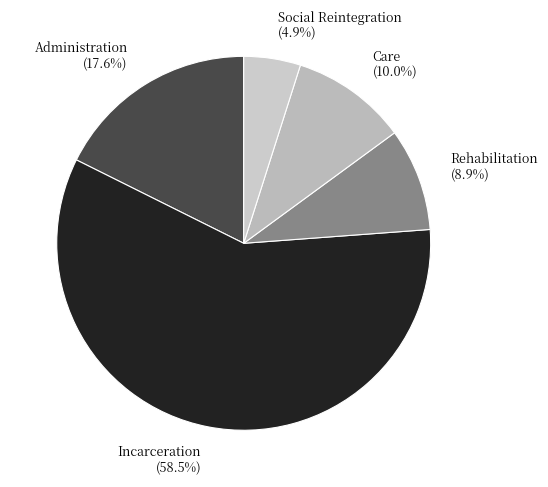

Rank the categories by value from lowest to highest.

Social Reintegration, Rehabilitation, Care, Administration, Incarceration